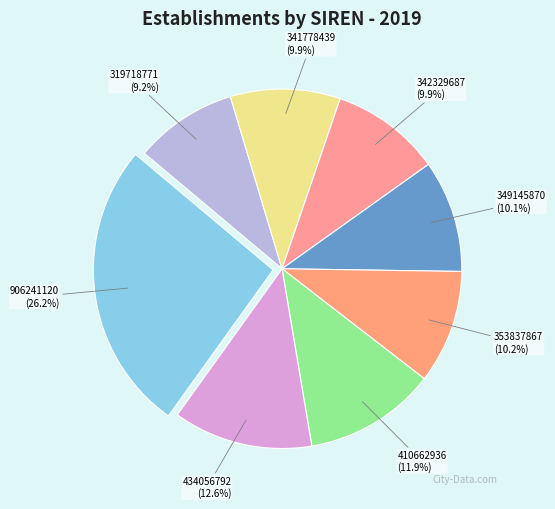

Count the number of slices in the pie.

8